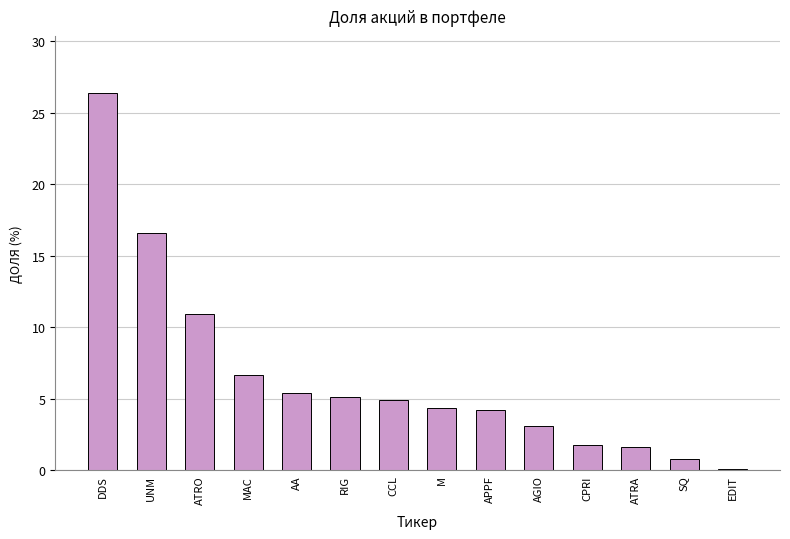

What is the change in value from APPF to SQ?

-3.4